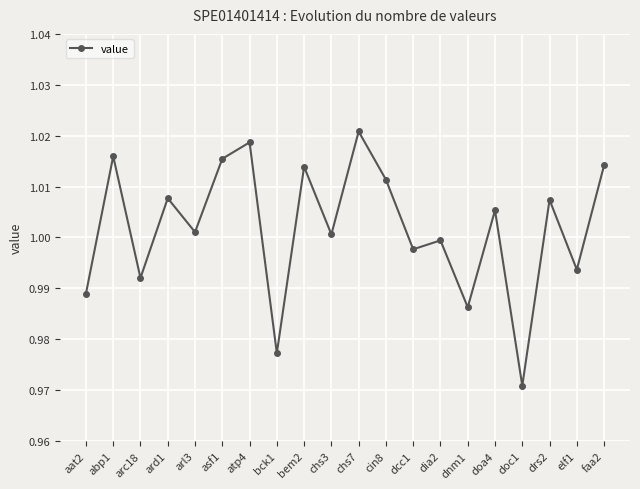

At which category does the chart reach its peak across all series?

chs7